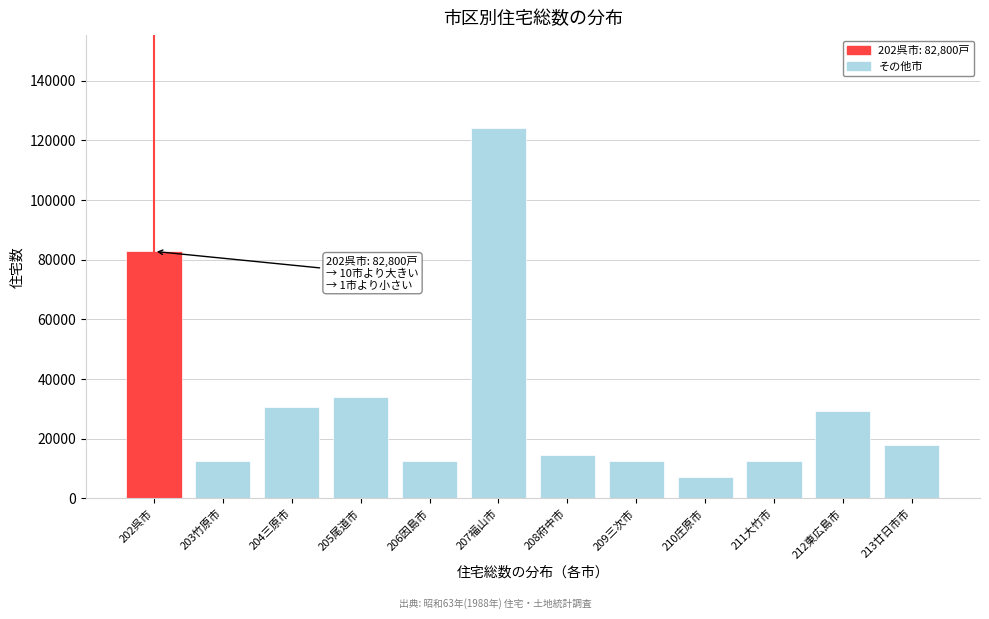

What is the value of the 10th bar from the left?

12450